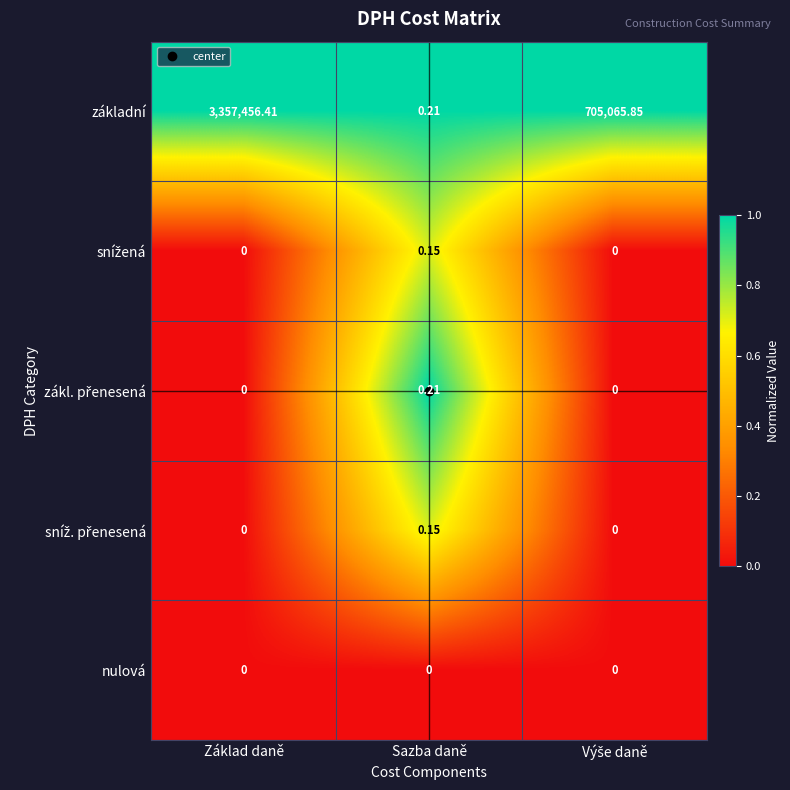

At which label does základní first exceed 705065?

Základ daně